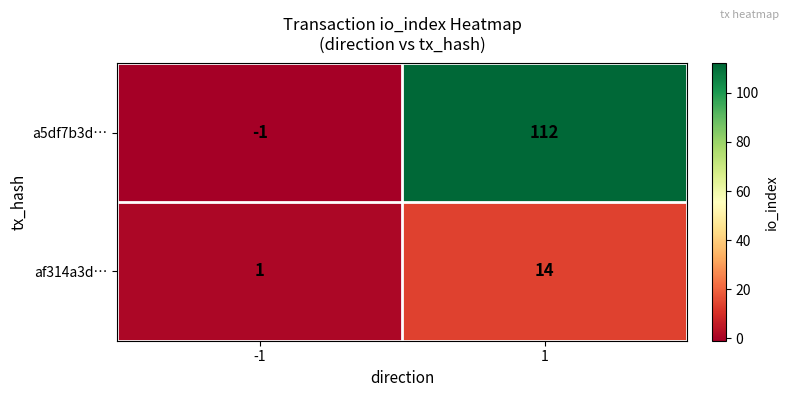

True or false: a5df7b3d… has a value of 112 at 1.

True